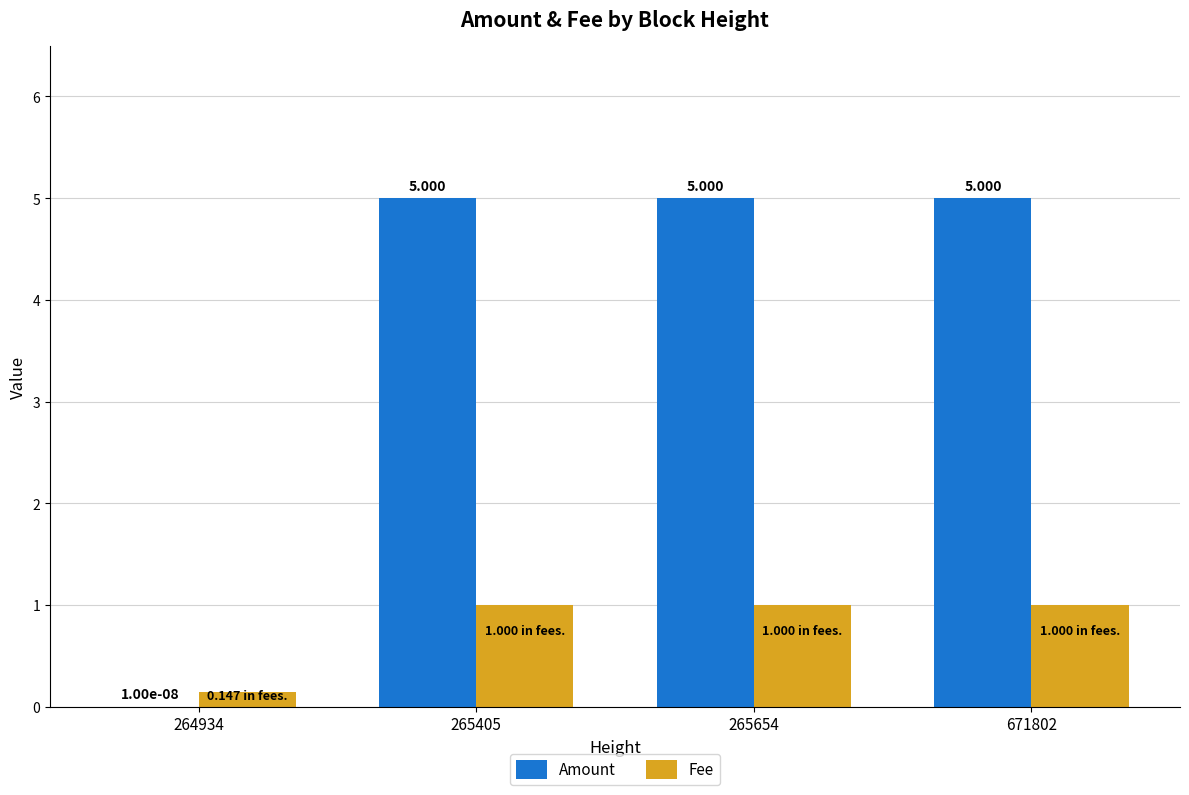

Is the value of Amount at 265654 greater than the value of Fee at 264934?

Yes